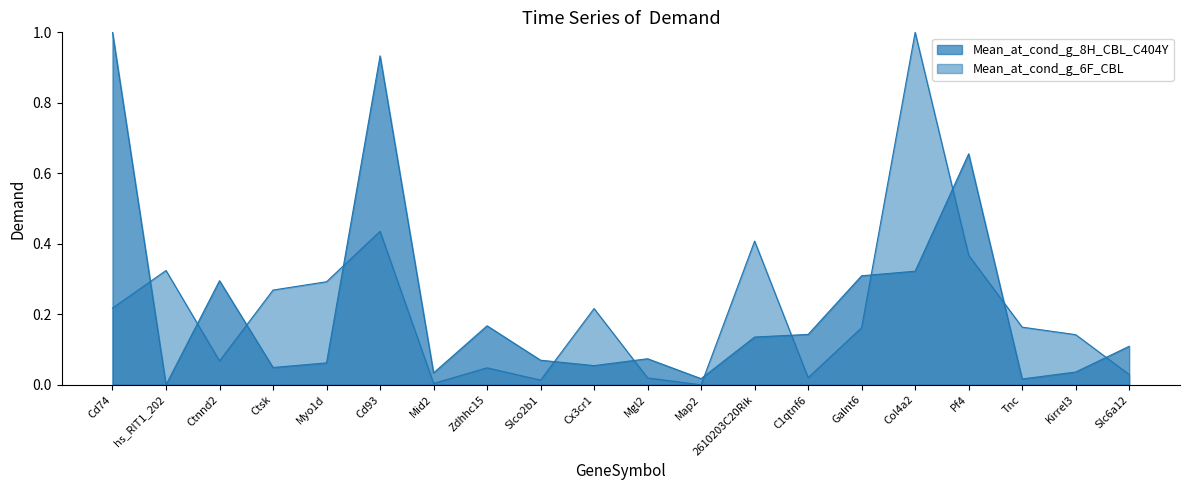

Between Col4a2 and Slc6a12, which series saw the biggest shift?

Mean_at_cond_g_6F_CBL